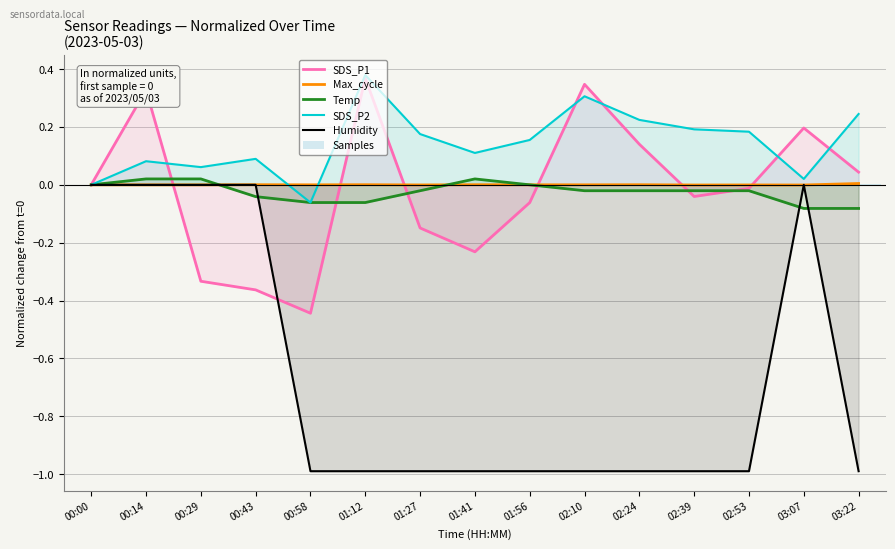

Which category has the highest value in the Humidity series?

00:00